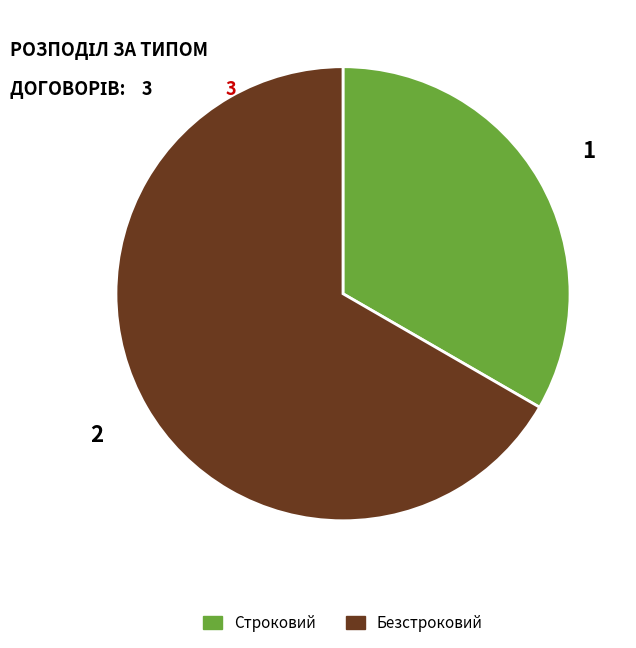

Is there a majority slice in this chart?

Yes